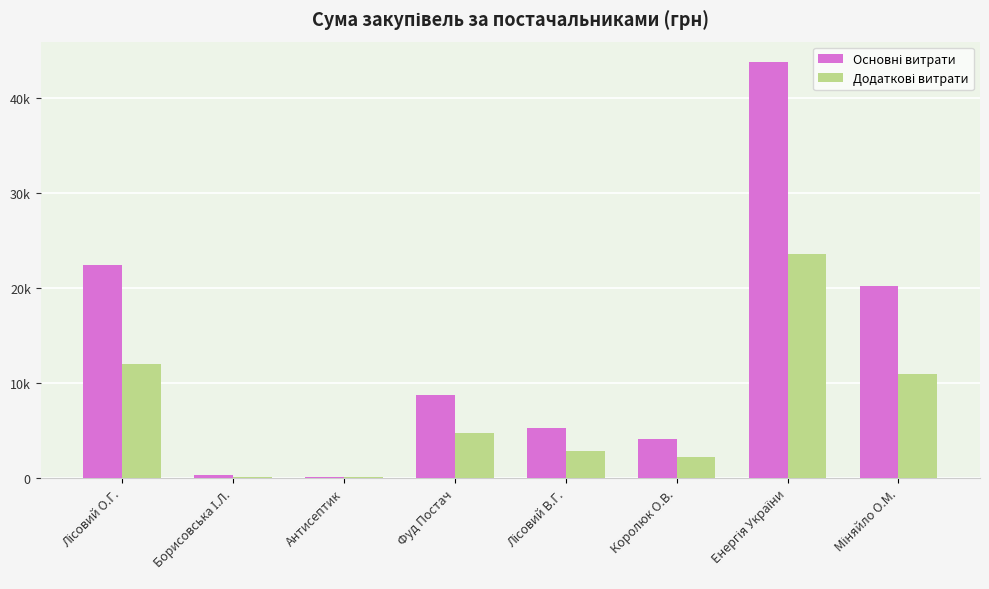

How many bars are there in total?

16